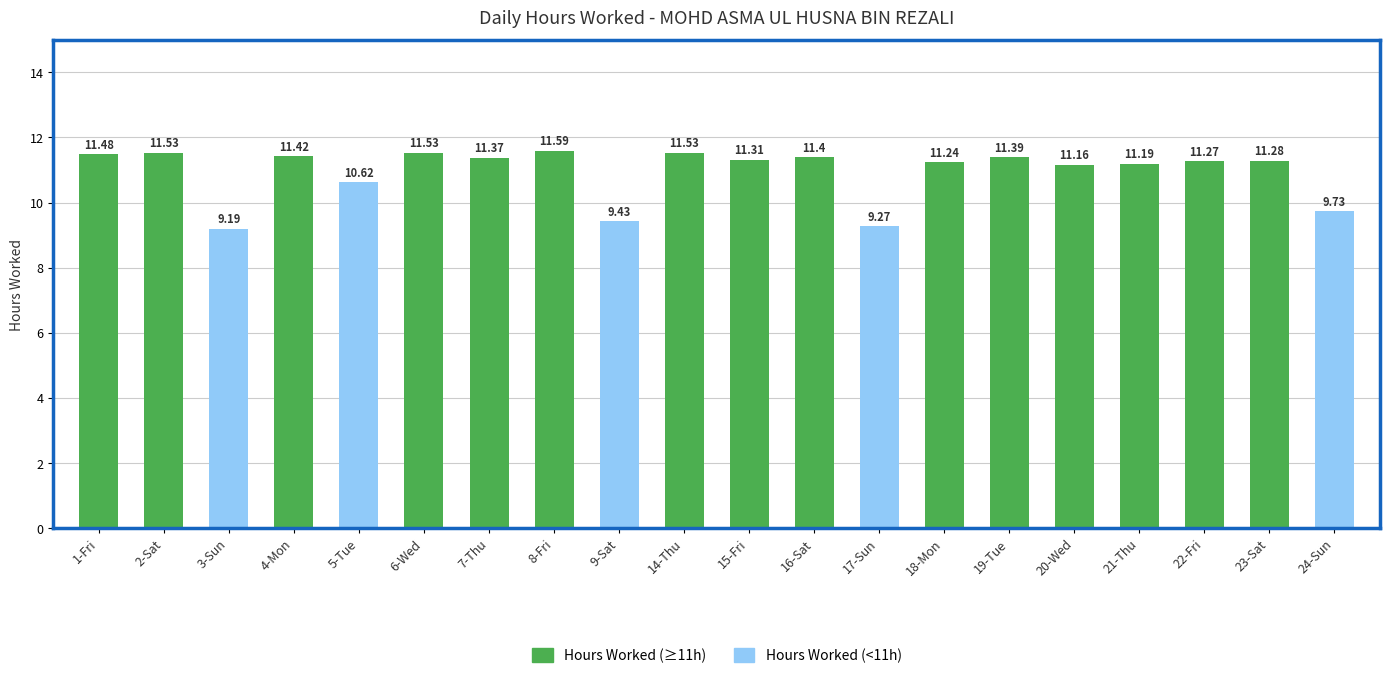

What is the label of the 16th bar from the right?

5-Tue